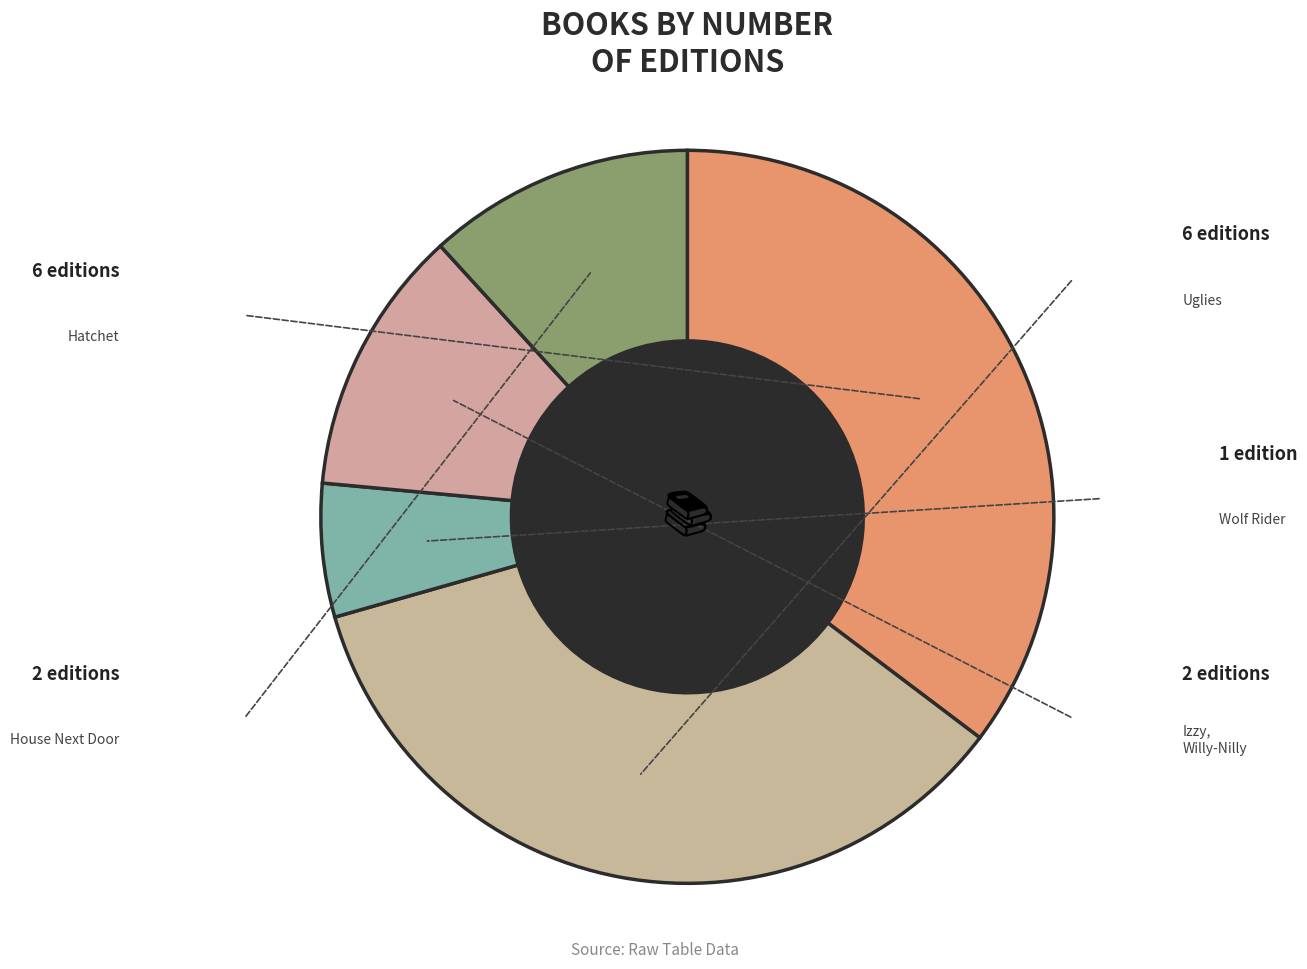

Which category has the biggest portion of the pie?

House Next Door